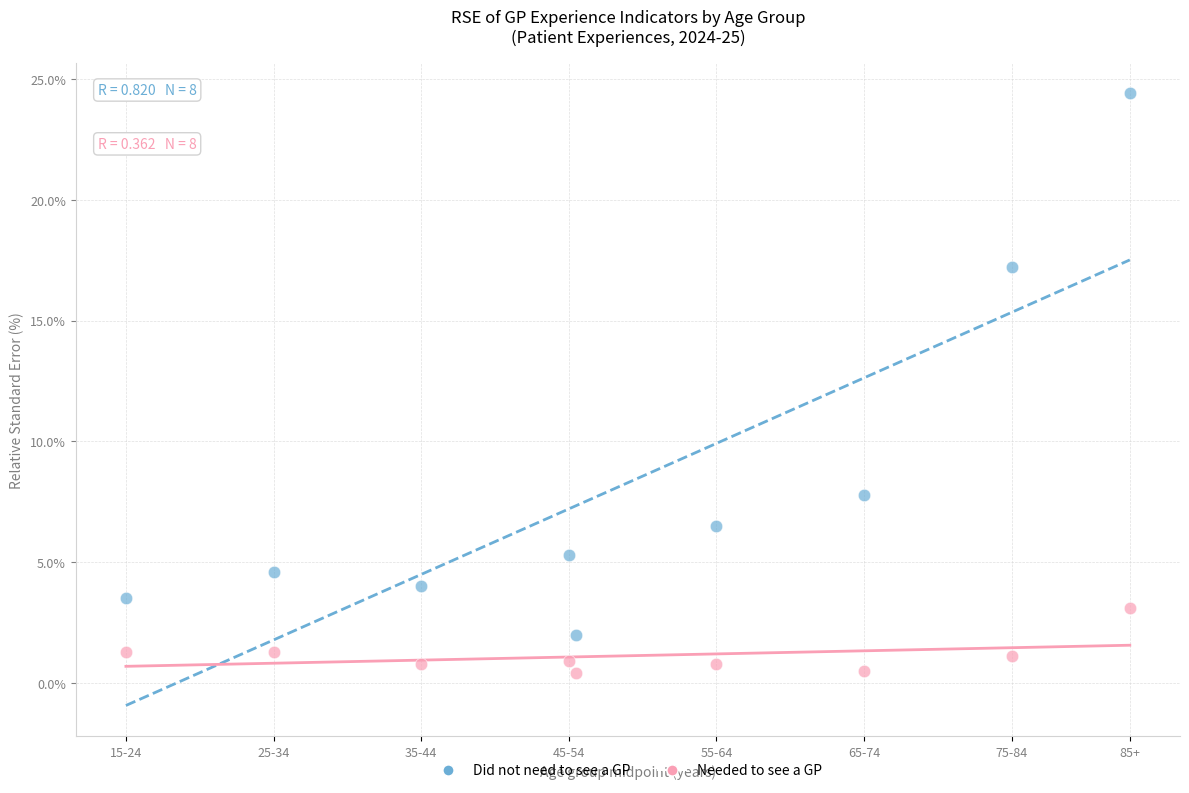

Which series reaches the minimum Y coordinate?

Needed to see a GP